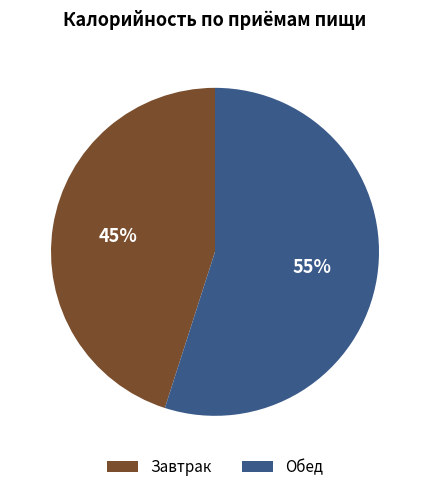

True or false: Обед accounts for 62% of the total.

False